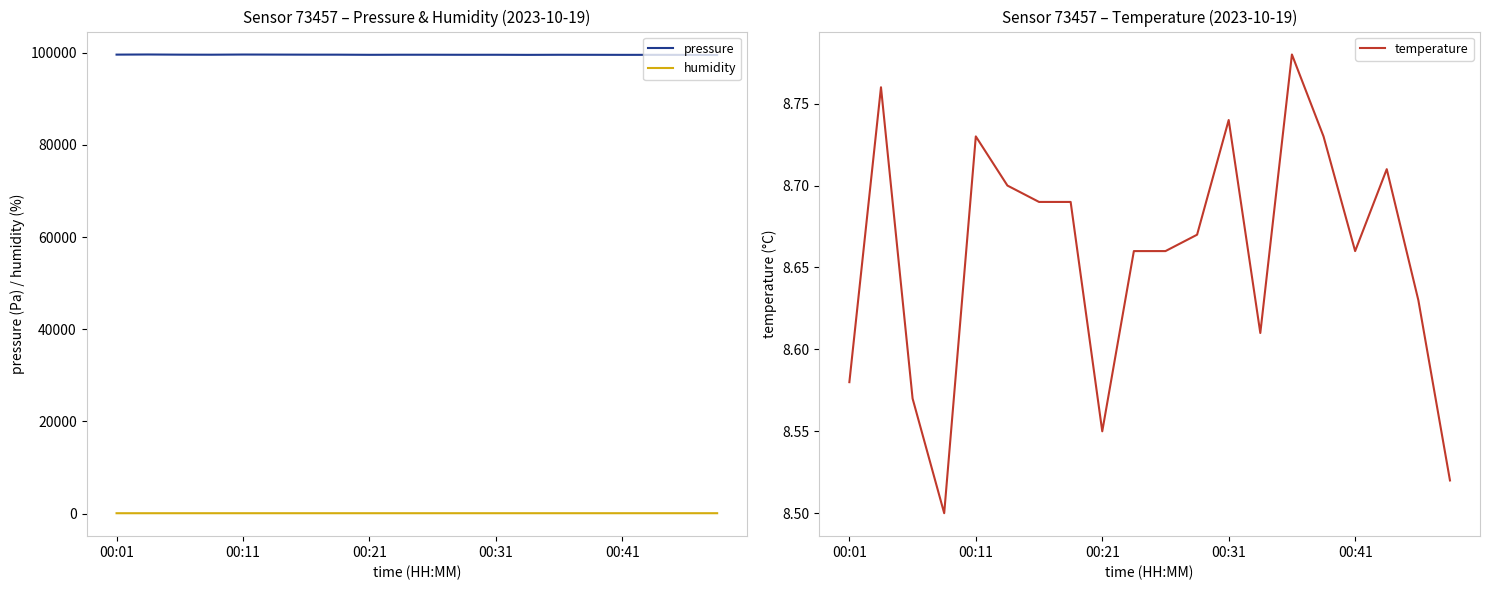

True or false: humidity and pressure intersect in this chart.

False